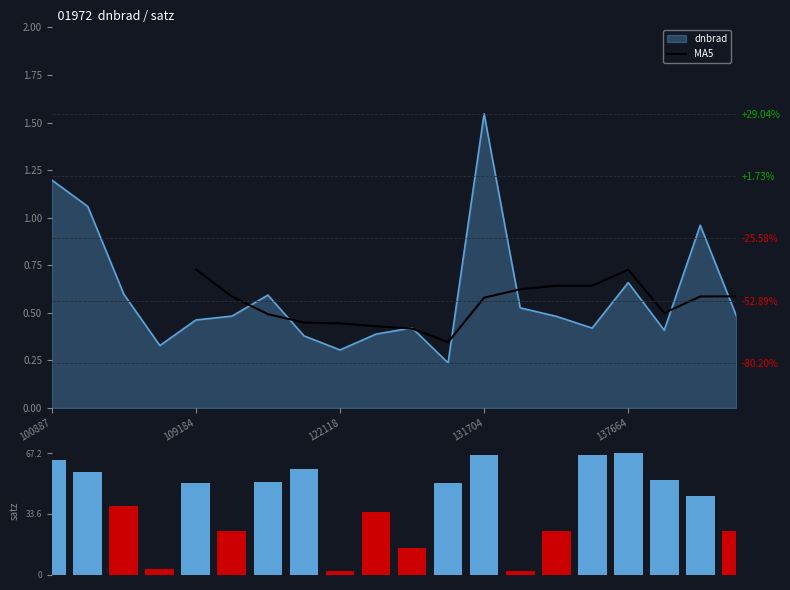

How many categories are shown in the chart?

20